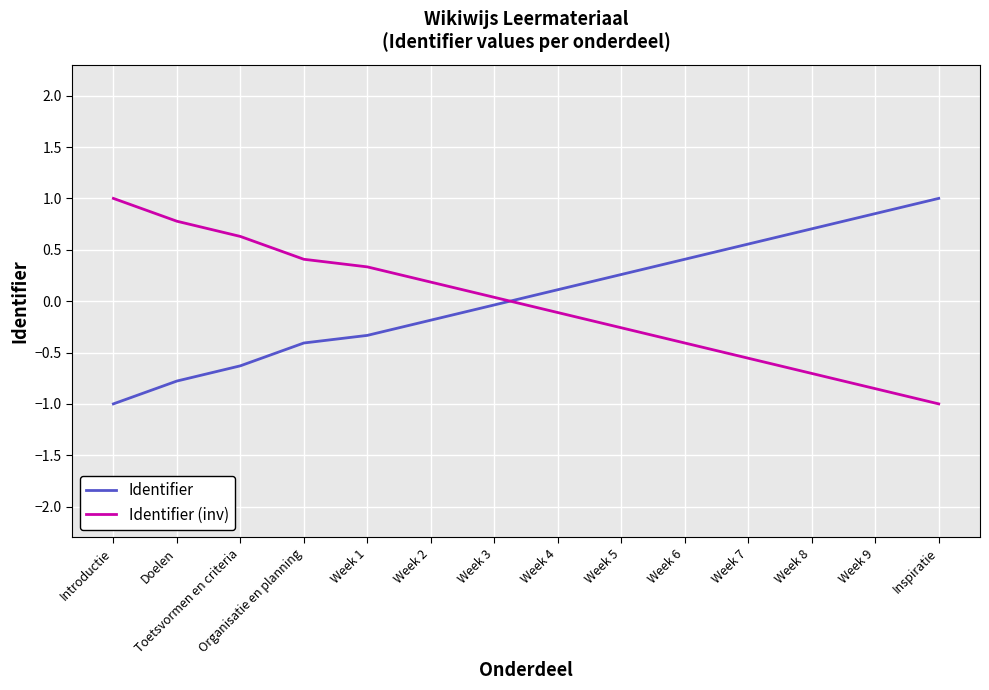

Rank the categories by Identifier (inv) value from lowest to highest.

Inspiratie, Week 9, Week 8, Week 7, Week 6, Week 5, Week 4, Week 3, Week 2, Week 1, Organisatie en planning, Toetsvormen en criteria, Doelen, Introductie